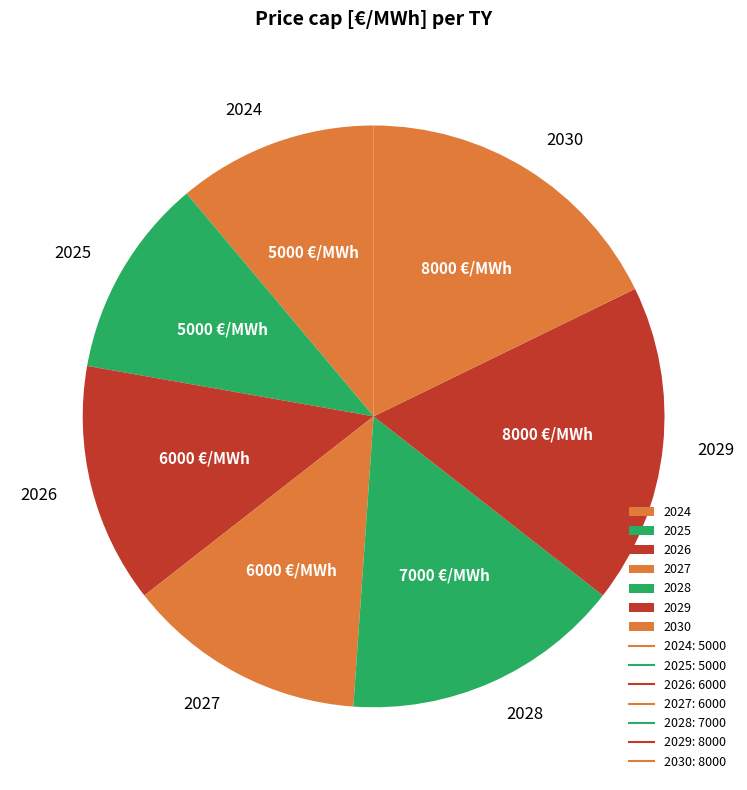

Is the sum of 2029 and 2026 greater than half?

No